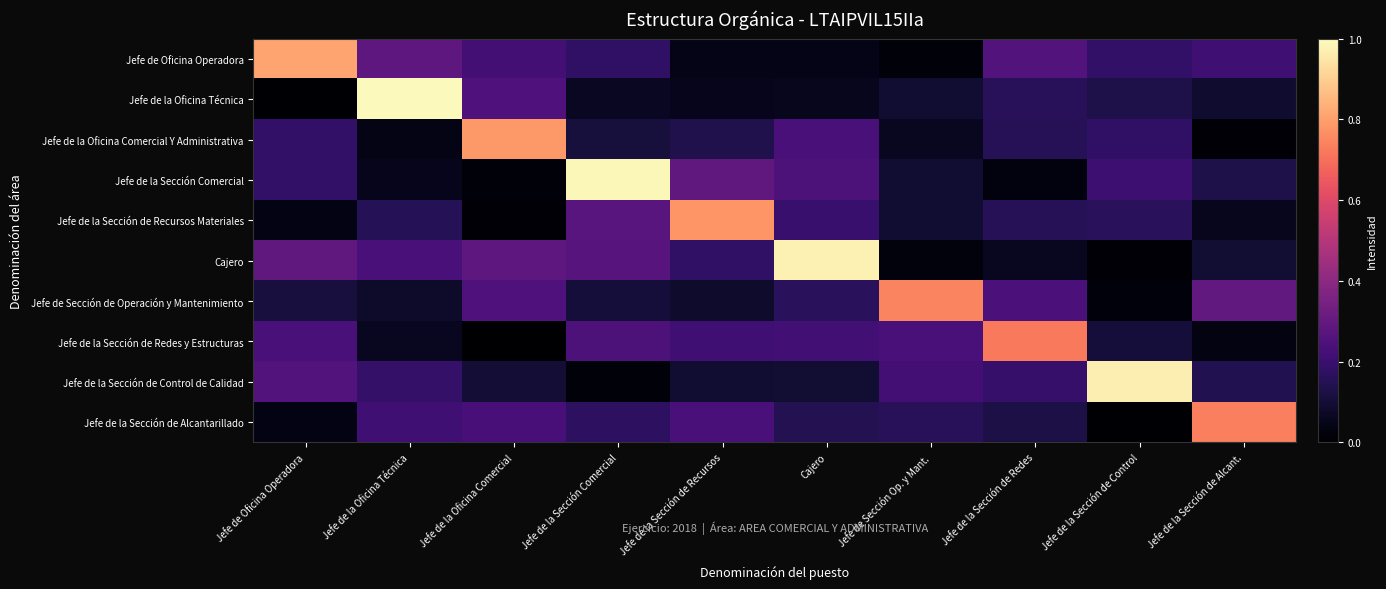

At which category is the sum across all series the highest?

Jefe de la Sección Comercial